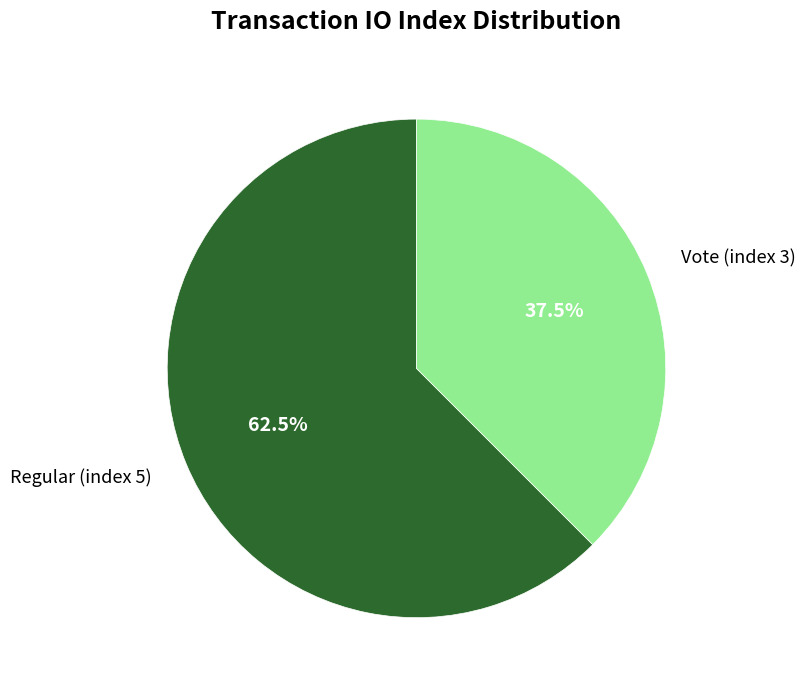

What portion of the pie excludes Vote (index 3)?

62.5%